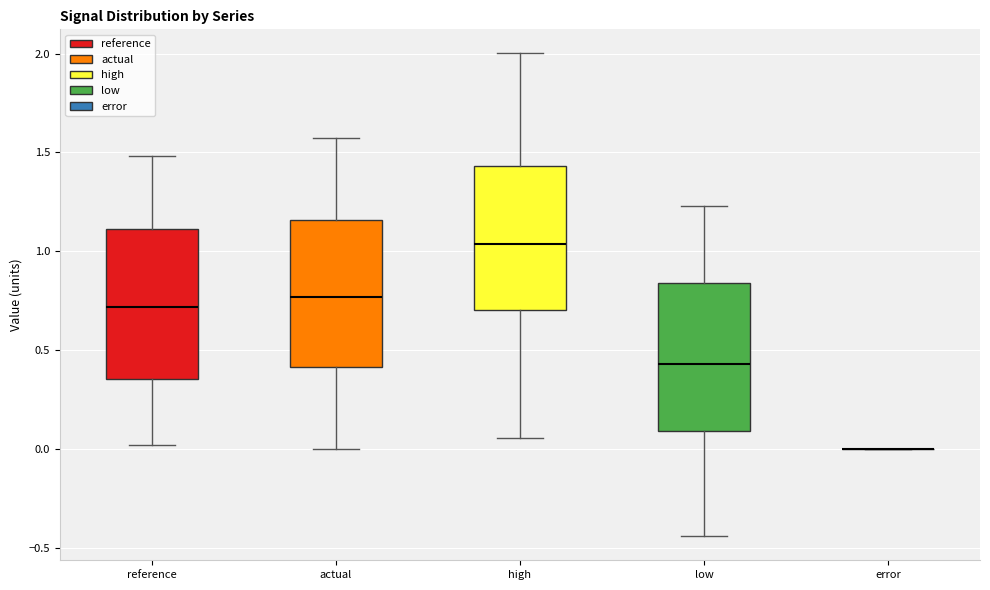

Reading left to right, read every box against the y-axis: the position of its median line, the range the box covers, and the ends of its whiskers. The values are not printed on the chart, so give them approximately, as read against the axis.

reference: median 0.70, box 0.35 to 1.10, whiskers 0.00 to 1.50
actual: median 0.75, box 0.40 to 1.15, whiskers 0.00 to 1.55
high: median 1.05, box 0.70 to 1.45, whiskers 0.05 to 2.00
low: median 0.45, box 0.10 to 0.85, whiskers -0.45 to 1.25
error: box collapsed to a line at 0.00, whiskers 0.00 to 0.00